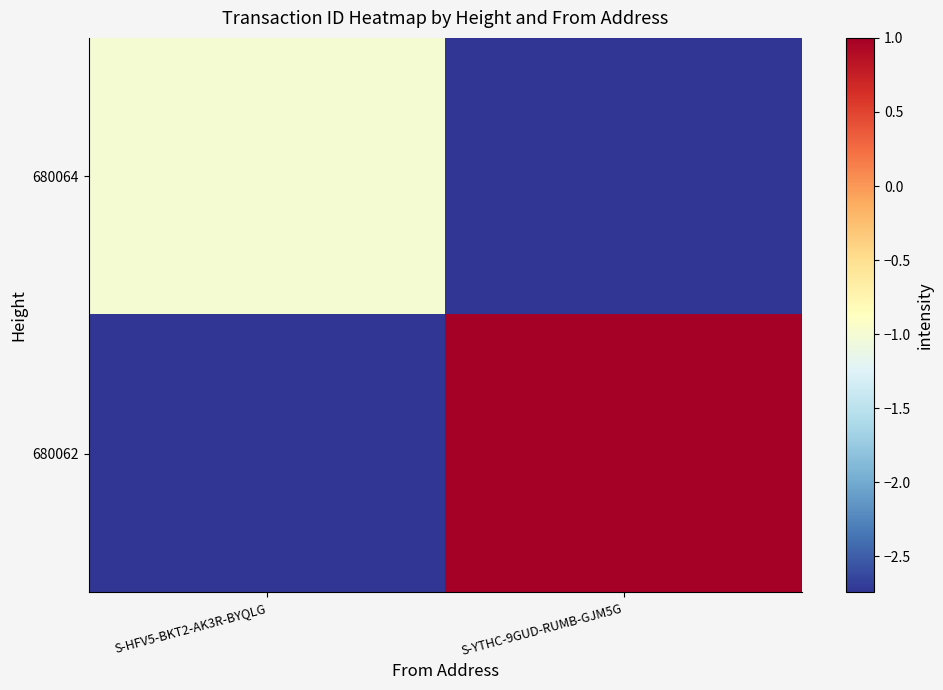

Reading left to right, extract all data points from this chart.

680064: S-HFV5-BKT2-AK3R-BYQLG=-1.0	S-YTHC-9GUD-RUMB-GJM5G=-2.7
680062: S-HFV5-BKT2-AK3R-BYQLG=-2.7	S-YTHC-9GUD-RUMB-GJM5G=1.0